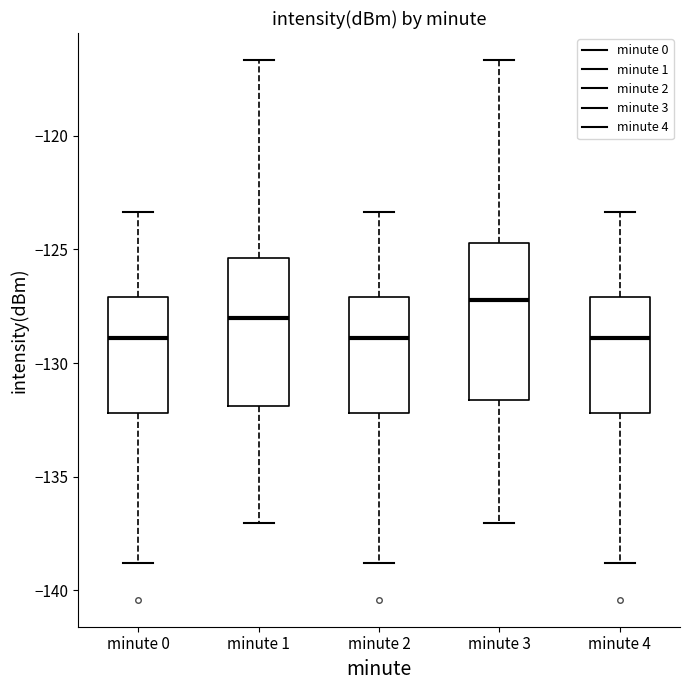

Reading left to right, transcribe this box plot: for each box, give where its median line is, the range the box spans, and where its two whiskers end, as read against the y-axis. The values are not printed on the chart, so give them approximately, as read against the axis.

minute 0: median -129.0, box -132.0 to -127.0, whiskers -139.0 to -123.5
minute 1: median -128.0, box -132.0 to -125.5, whiskers -137.0 to -116.5
minute 2: median -129.0, box -132.0 to -127.0, whiskers -139.0 to -123.5
minute 3: median -127.0, box -131.5 to -124.5, whiskers -137.0 to -116.5
minute 4: median -129.0, box -132.0 to -127.0, whiskers -139.0 to -123.5